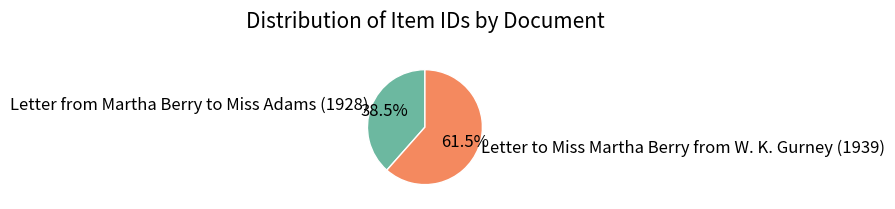

Does Letter to Miss Martha Berry from W. K. Gurney (1939) account for over 50% of the chart?

Yes